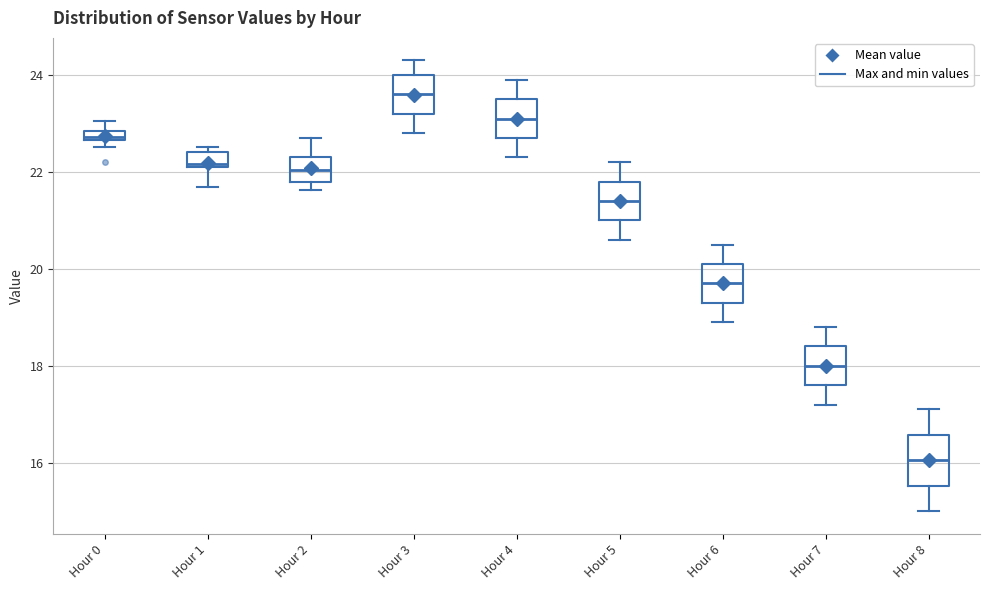

Comparing the boxes themselves (not the whiskers), which one is the tallest?

Hour 8